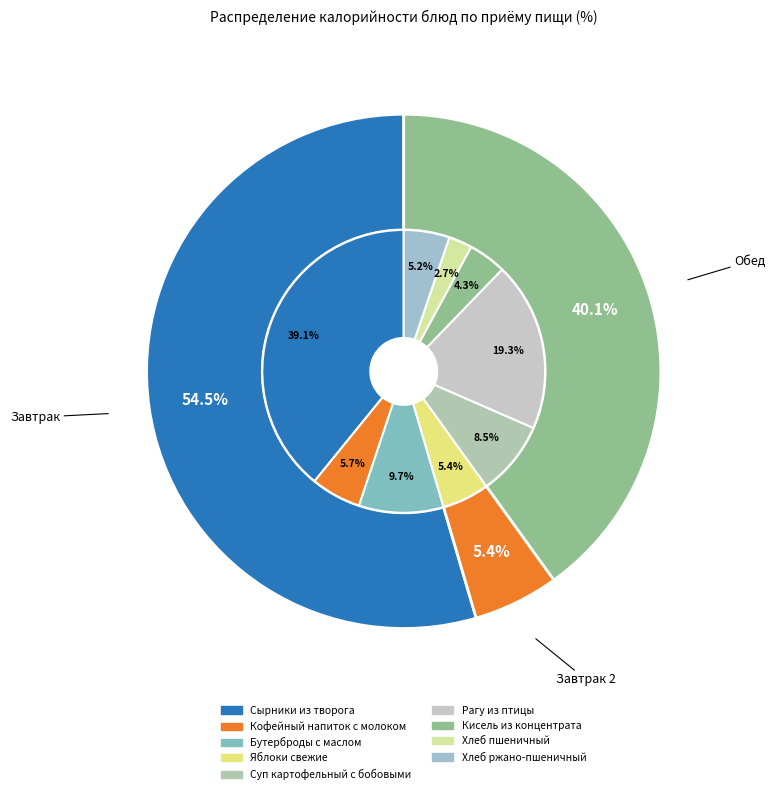

To the nearest percent, what is the difference between the largest and smallest slice percentages?

36%